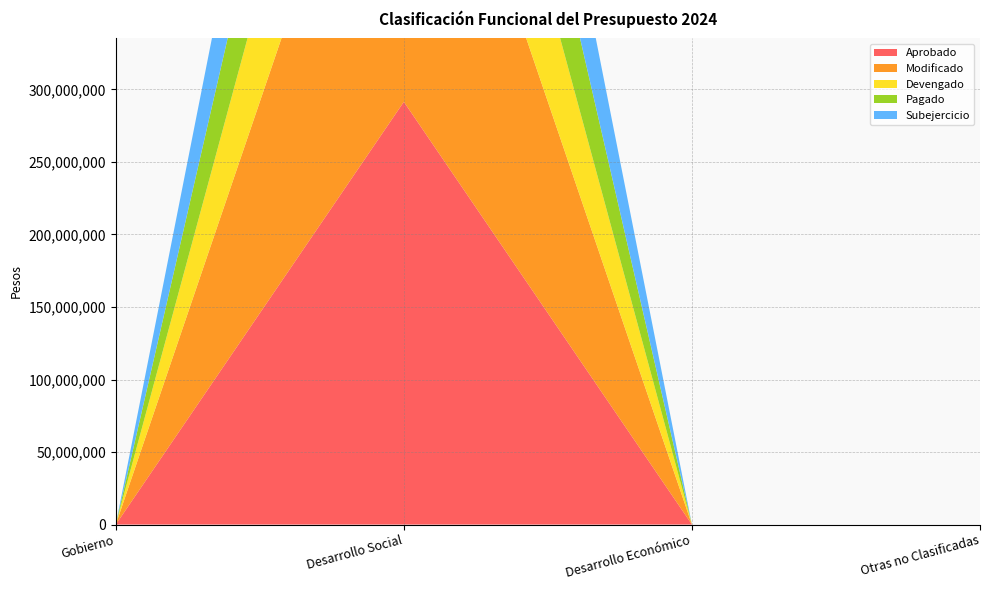

Reading left to right, what are all the values shown in this chart?

Aprobado: Gobierno=0	Desarrollo Social=291484061	Desarrollo Económico=0	Otras no Clasificadas=0
Modificado: Gobierno=0	Desarrollo Social=291484061	Desarrollo Económico=0	Otras no Clasificadas=0
Devengado: Gobierno=0	Desarrollo Social=150120522	Desarrollo Económico=0	Otras no Clasificadas=0
Pagado: Gobierno=0	Desarrollo Social=130302252	Desarrollo Económico=0	Otras no Clasificadas=0
Subejercicio: Gobierno=0	Desarrollo Social=141363539	Desarrollo Económico=0	Otras no Clasificadas=0